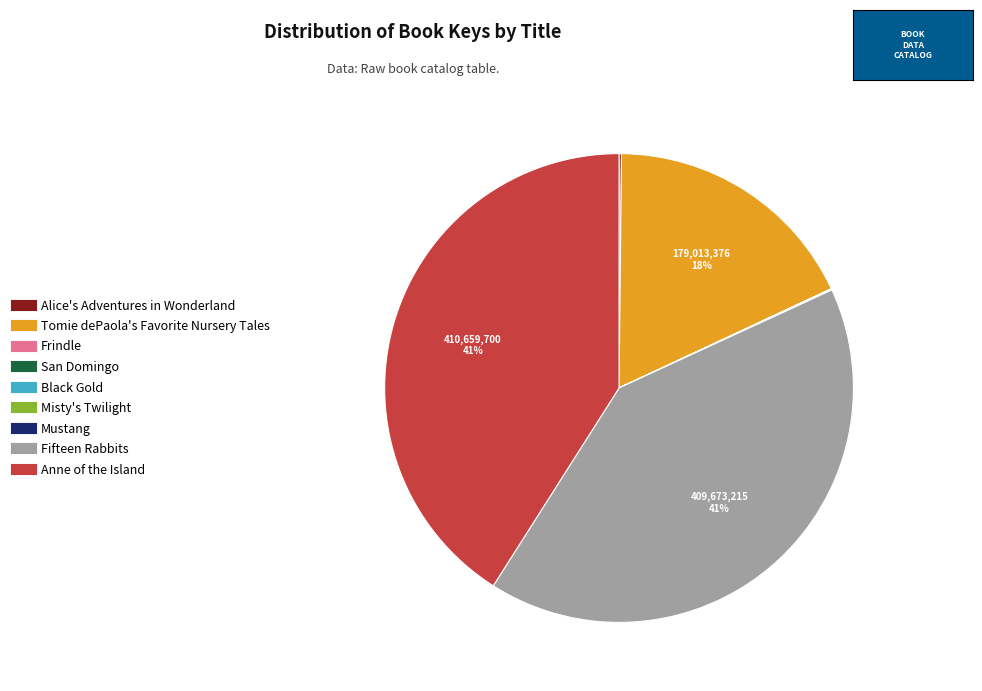

To the nearest percent, what percentage of the pie is Tomie dePaola's Favorite Nursery Tales?

18%